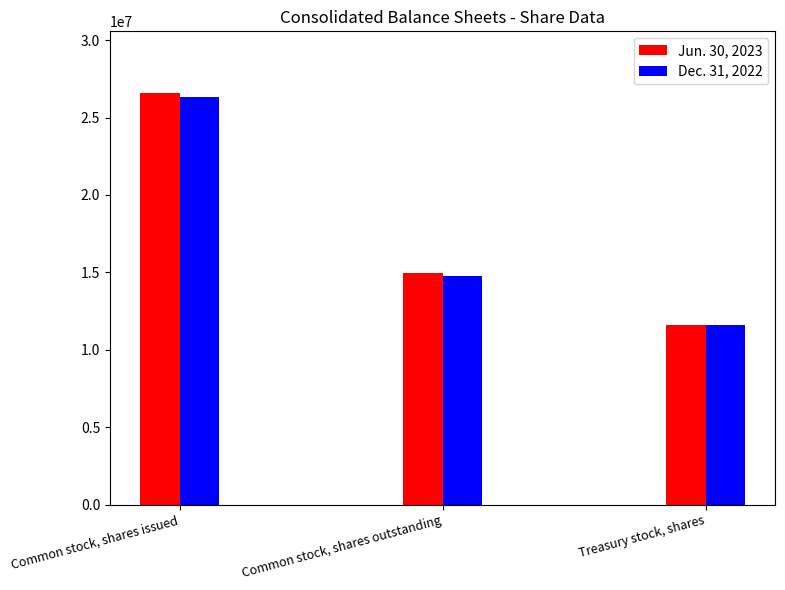

Which category has the lowest value across all series?

Treasury stock, shares